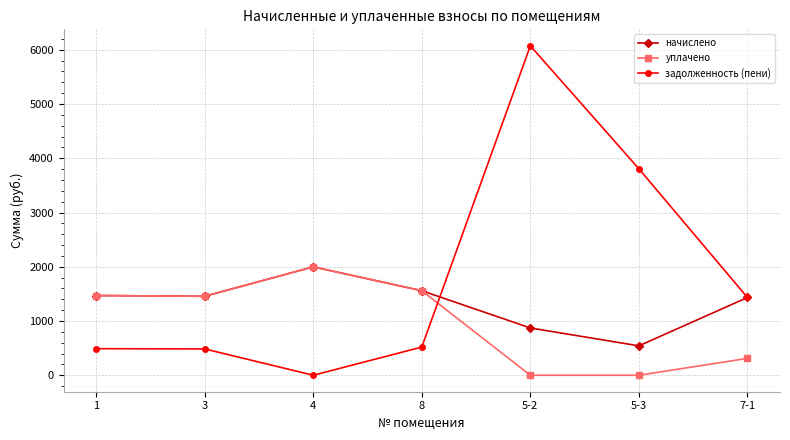

Where is задолженность (пени) nearest to the value 3036?

5-3